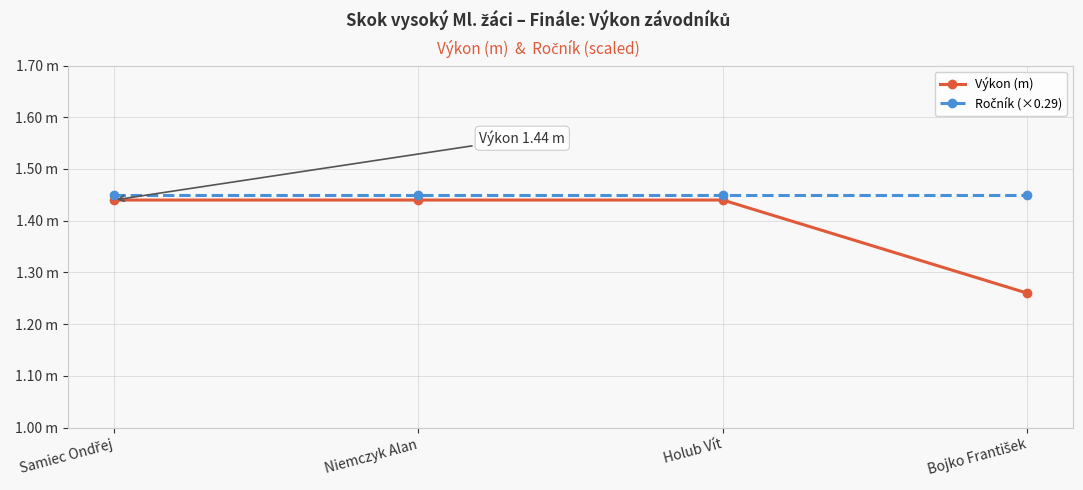

Does the chart have visible grid lines?

Yes